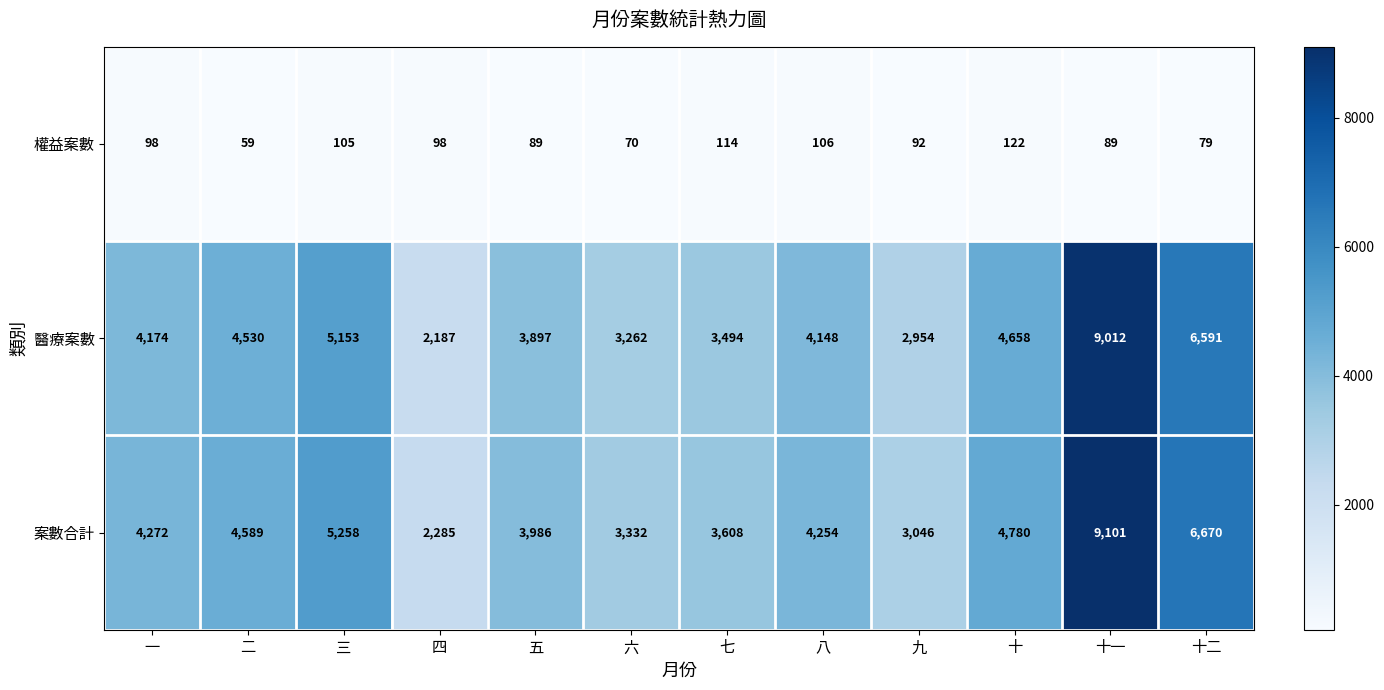

True or false: 案數合計 has a value of 6670 at 十二.

True